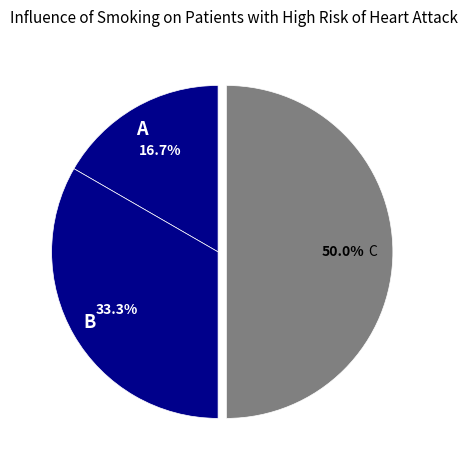

Approximately how many times larger is the value at C compared to A?

3.0